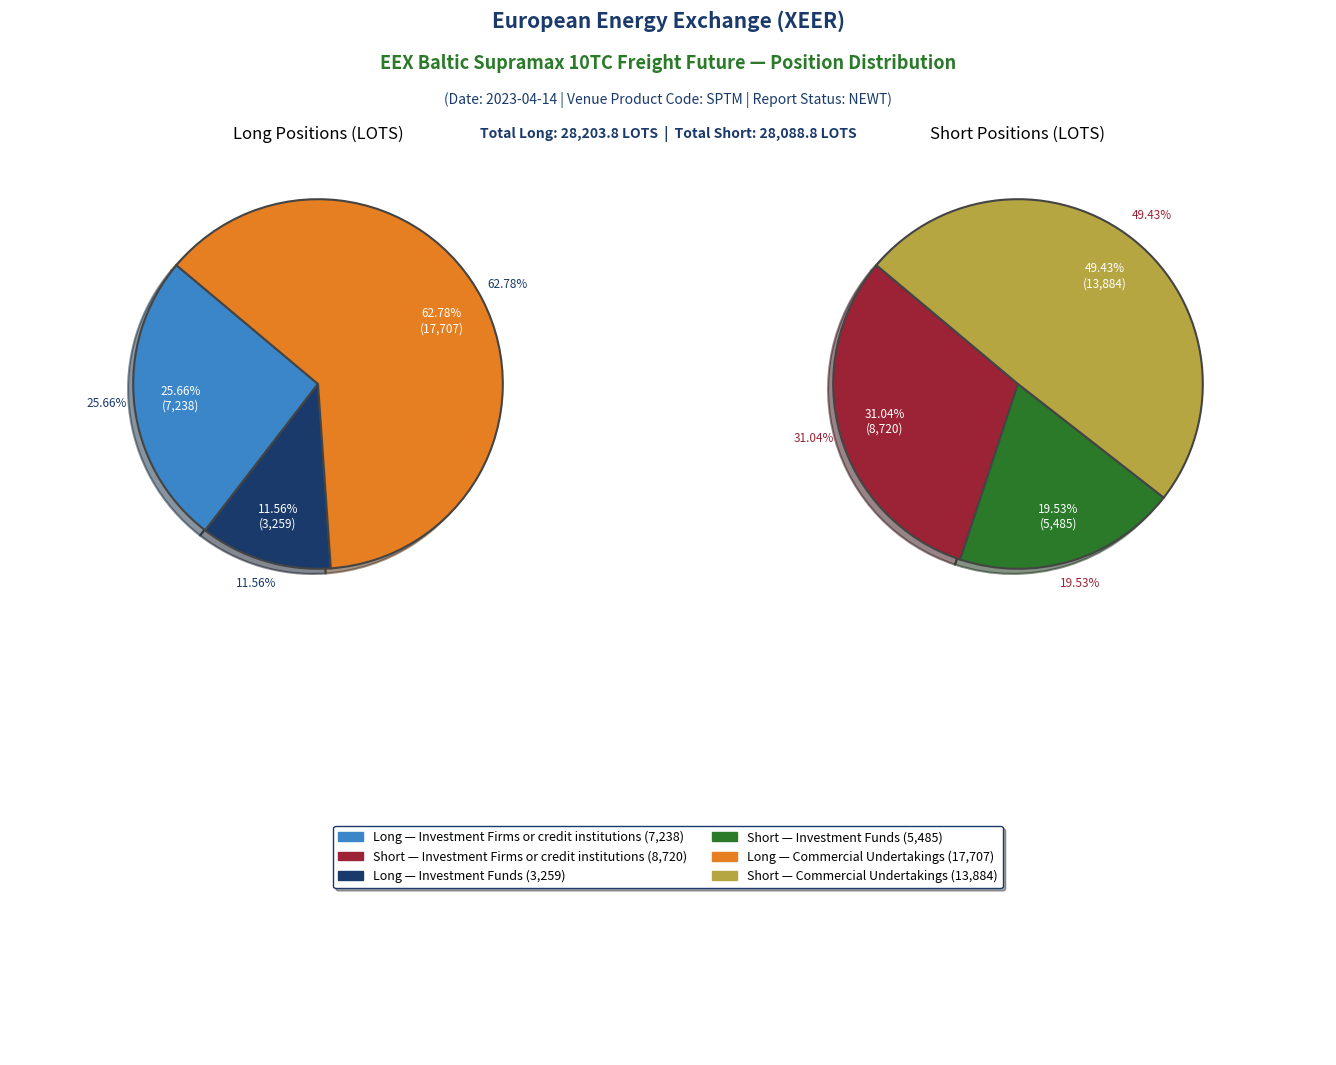

What is the difference between the highest and lowest values at Commercial Undertakings?

3823.0